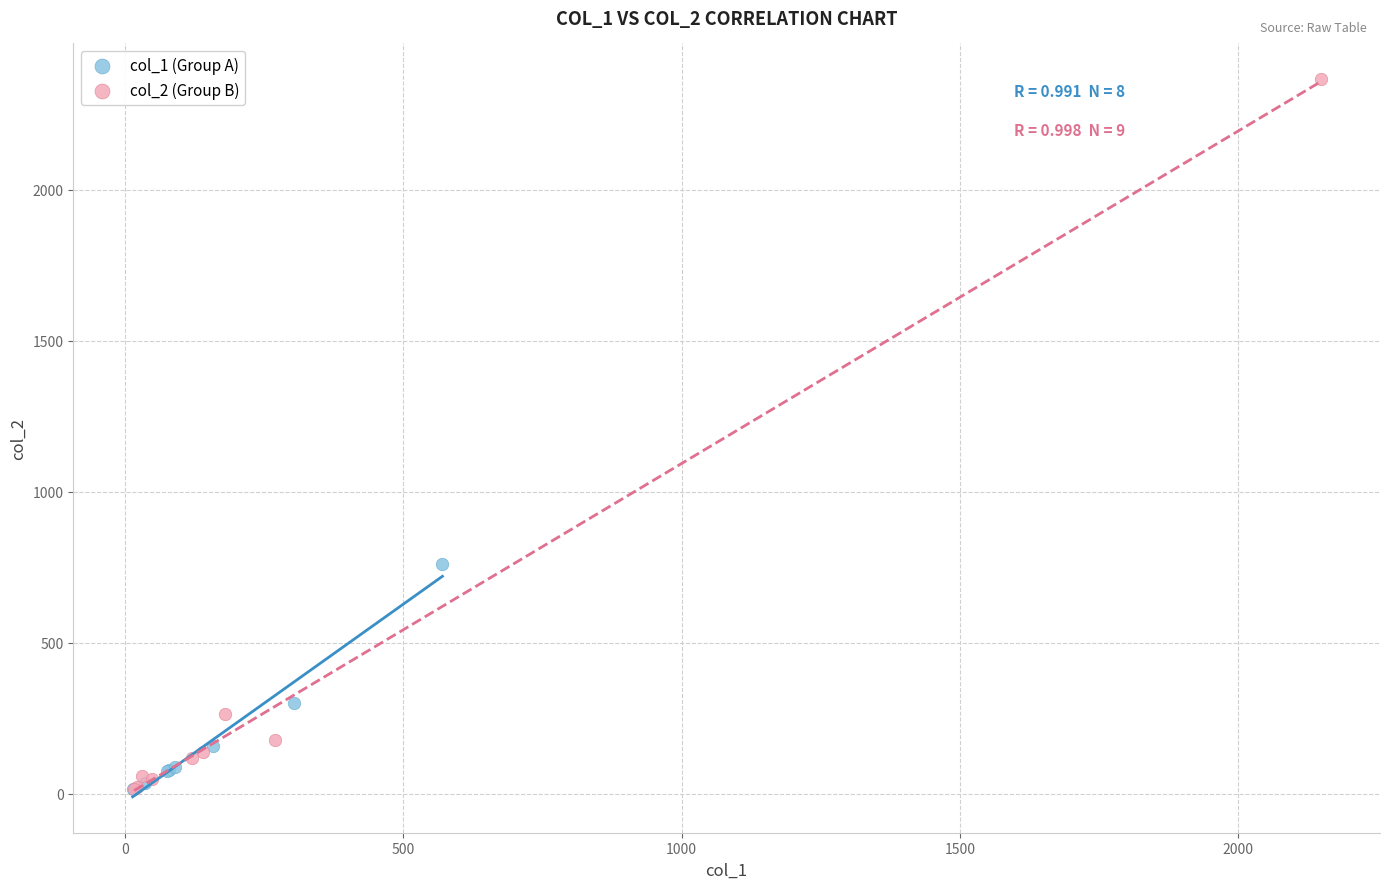

Which series contains the highest Y value?

col_2 (Group B)